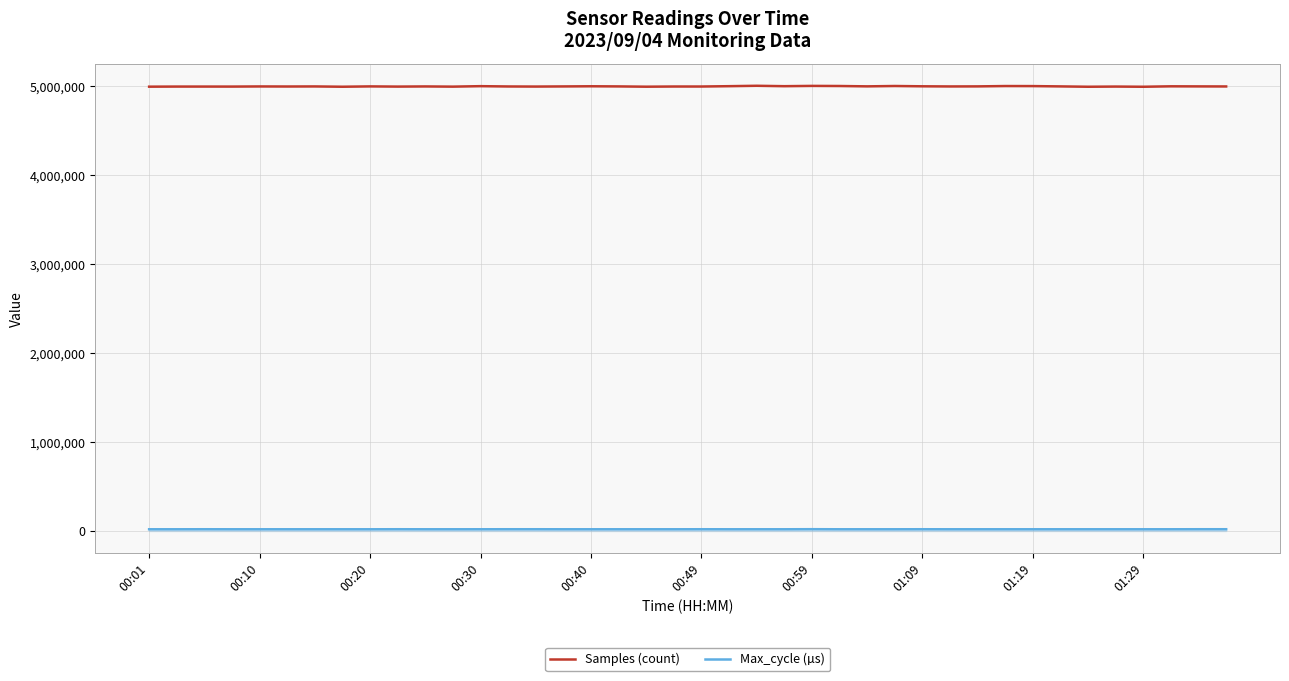

Does the chart have visible grid lines?

Yes